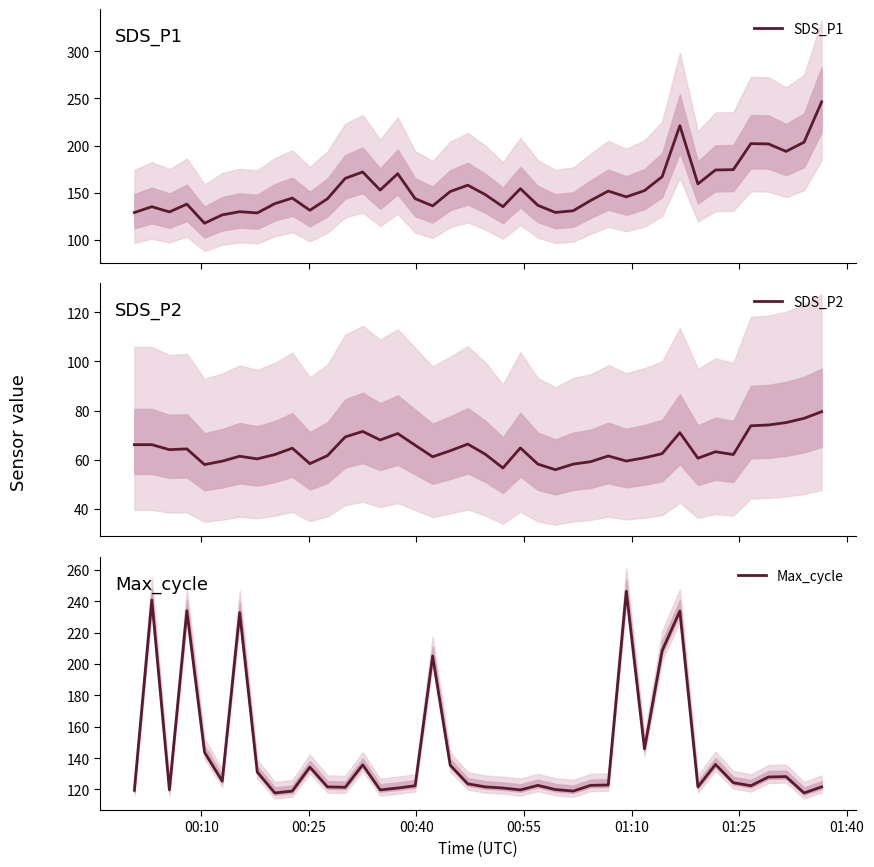

What is the average value of the SDS_P2 series?

64.5